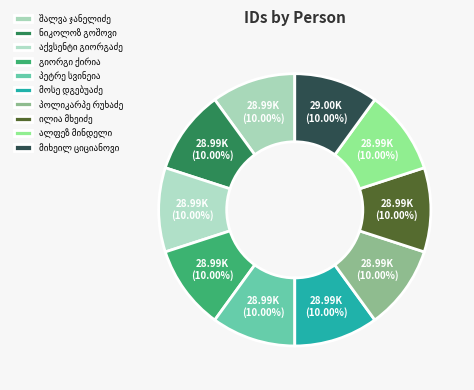

Count the number of slices in the pie.

10